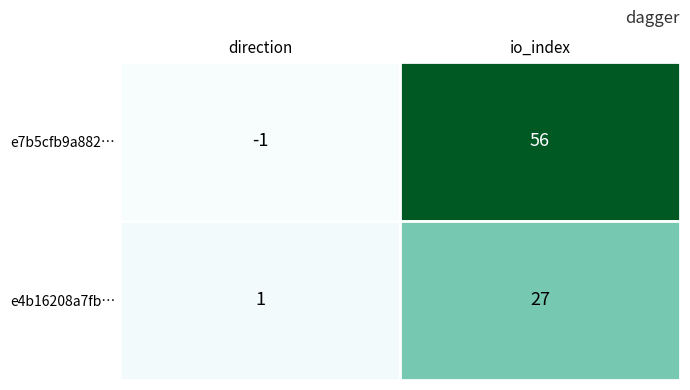

Where is e4b16208a7fb… nearest to the value 14?

direction